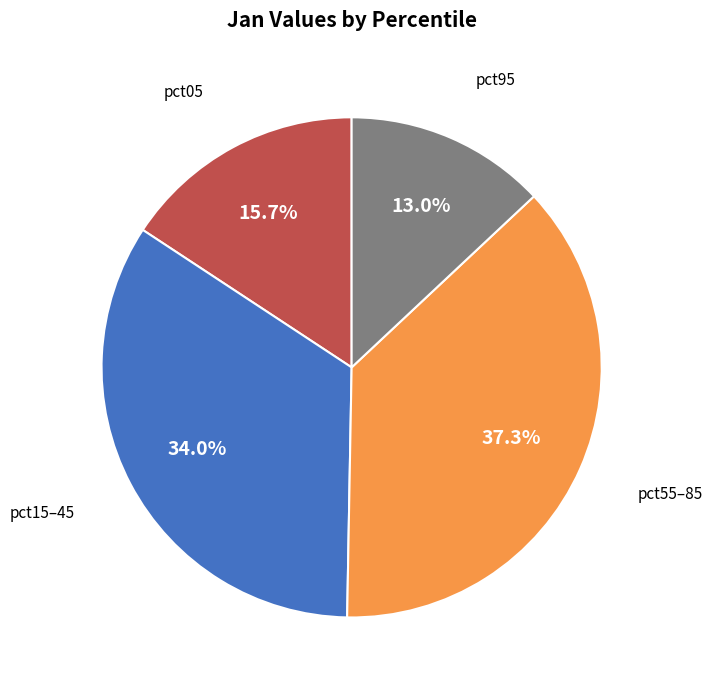

Is there any slice that represents more than half of the pie?

No